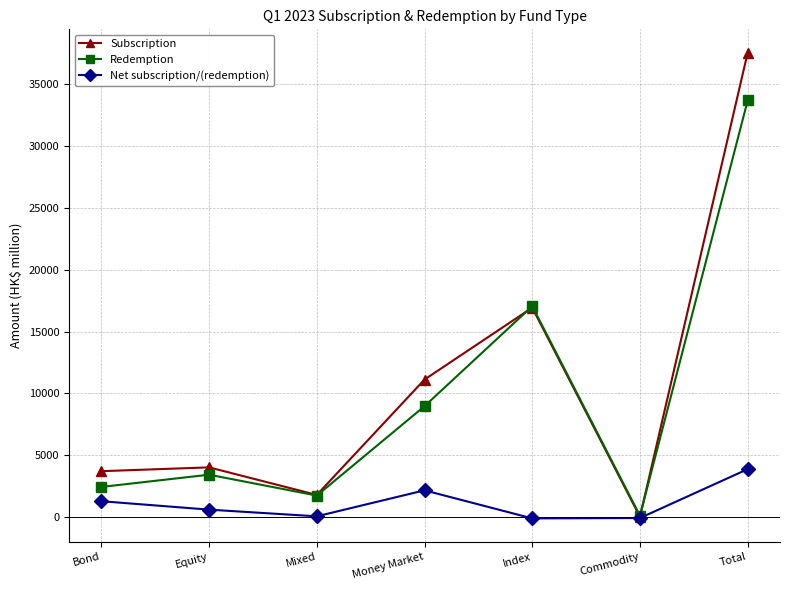

At which category is the sum across all series the highest?

Total